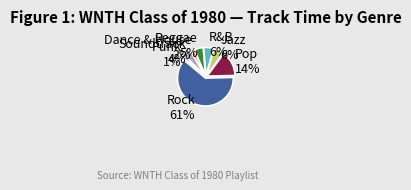

What percentage is the Jazz 6% slice, to the nearest percent?

6%